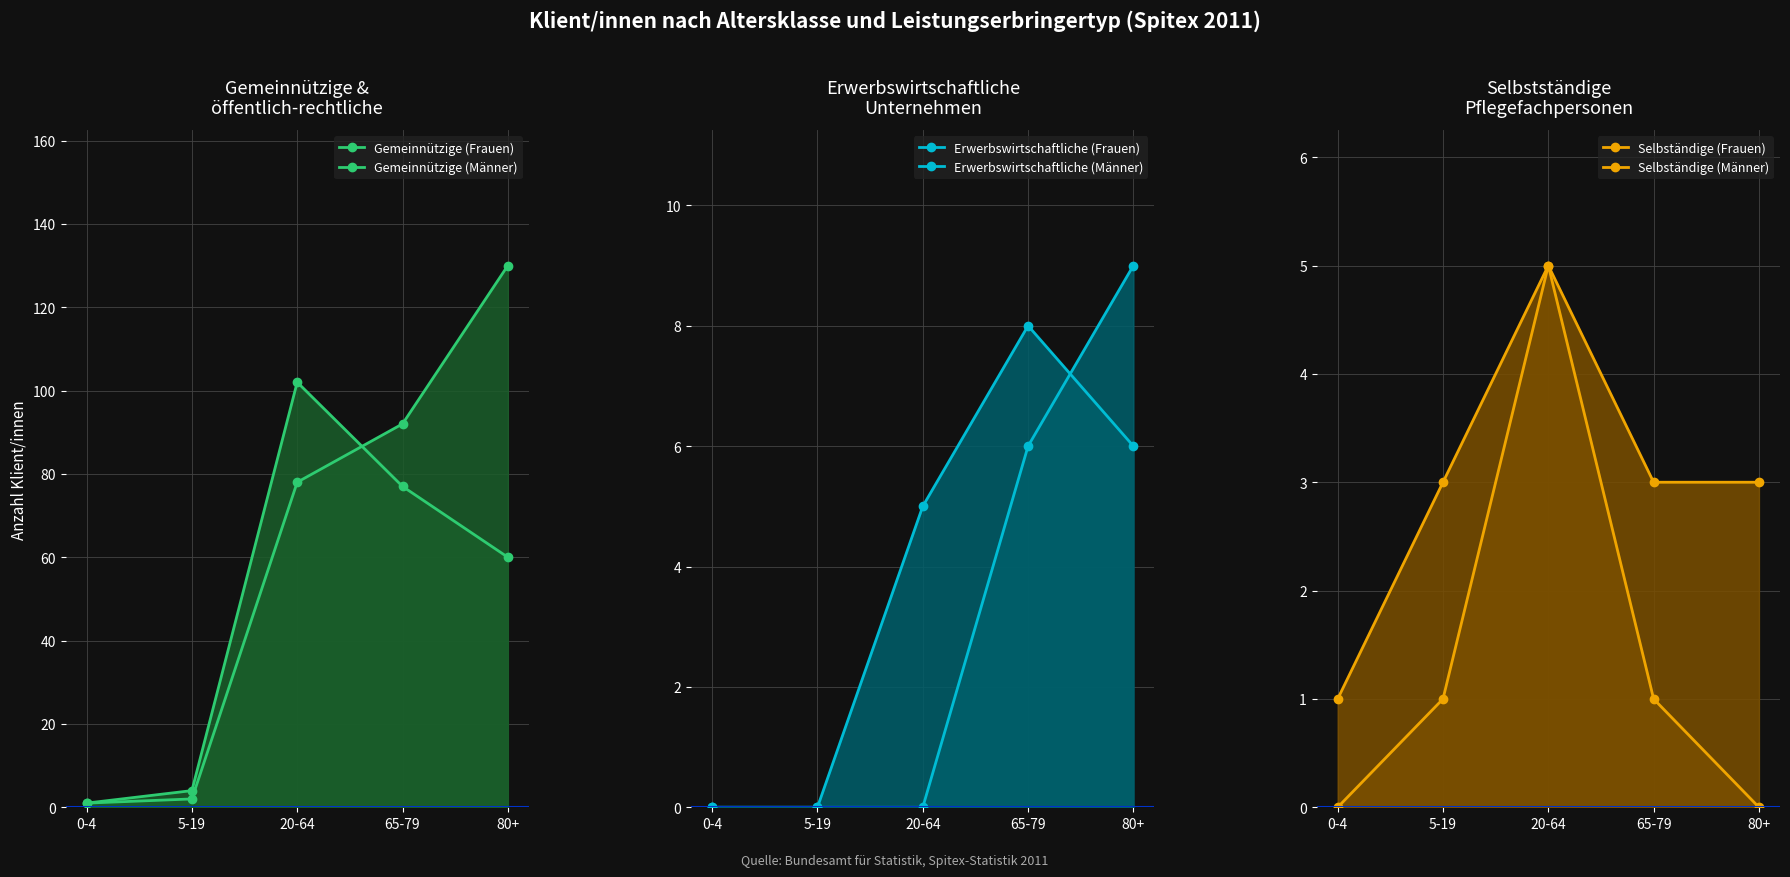

At 80+, list the series in order from largest to smallest.

Gemeinnützige (Frauen), Gemeinnützige (Männer), Erwerbswirtschaftliche (Frauen), Erwerbswirtschaftliche (Männer), Selbständige (Männer), Selbständige (Frauen)